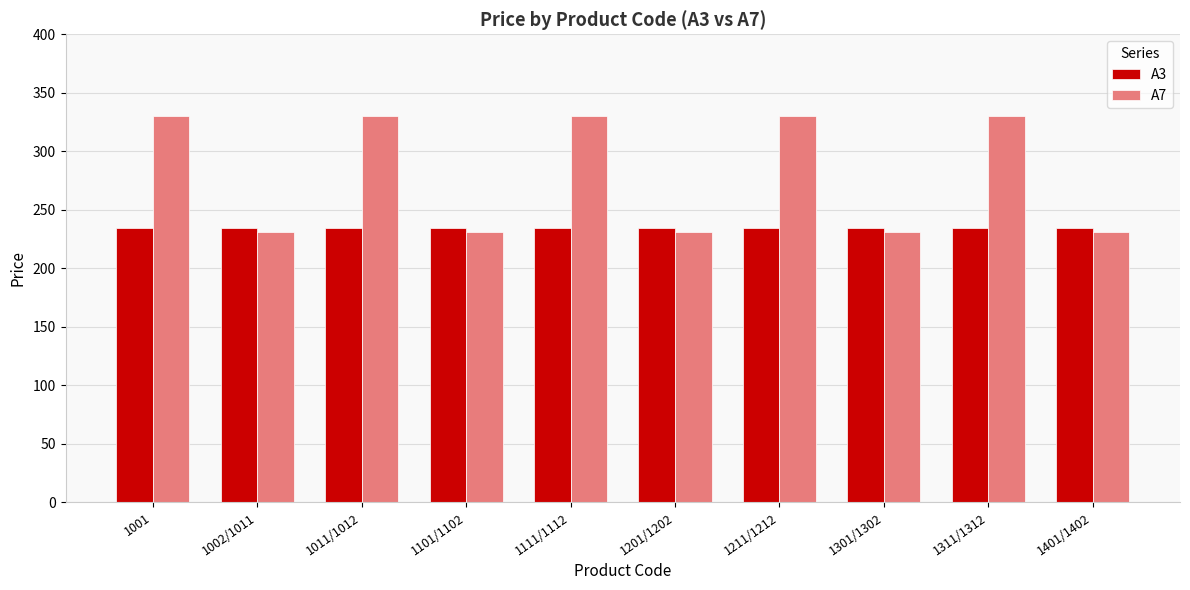

Rank the series by their maximum value, from lowest to highest.

A3, A7